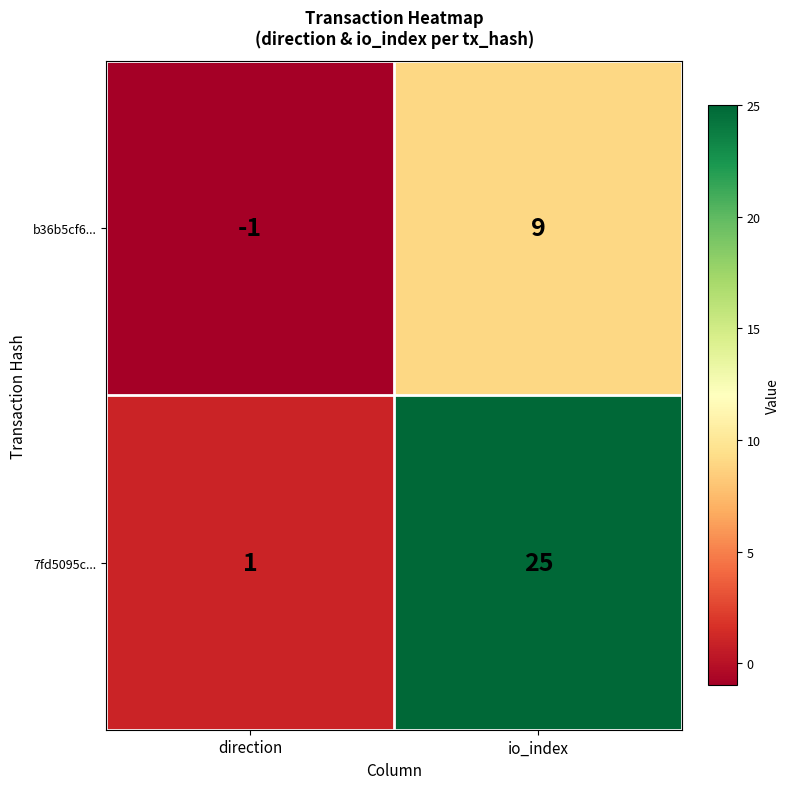

How many categories are shown in the chart?

2